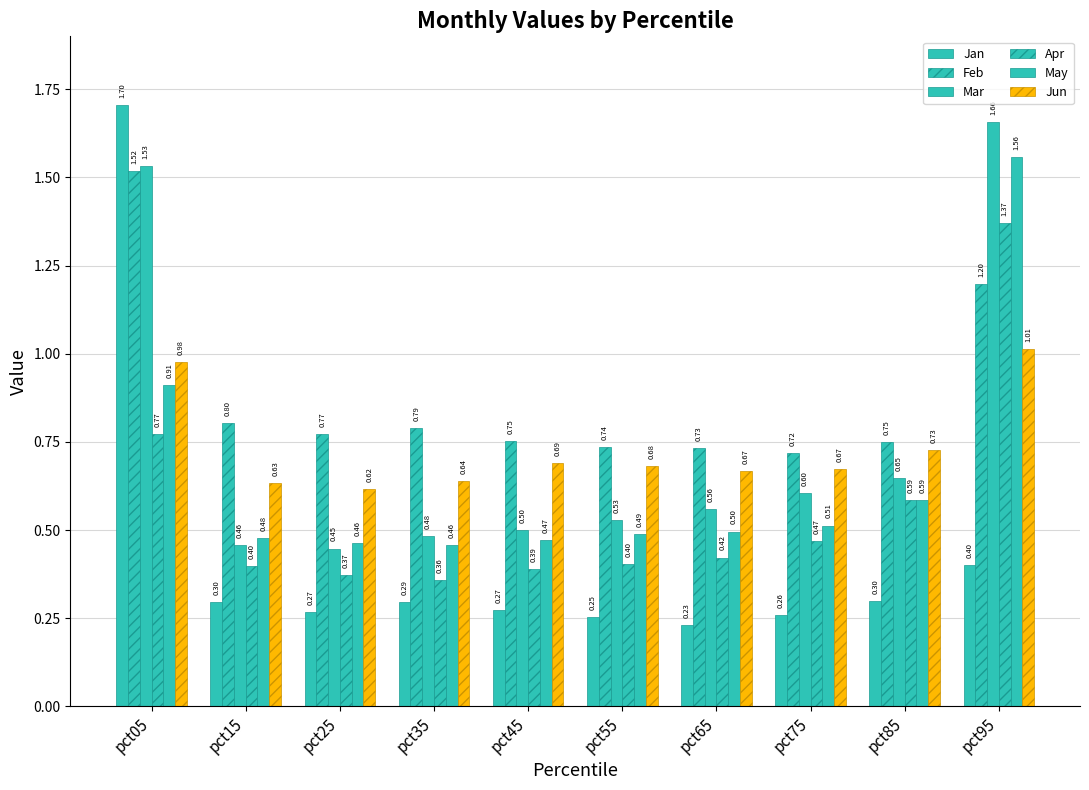

Count the number of data series in this chart.

6